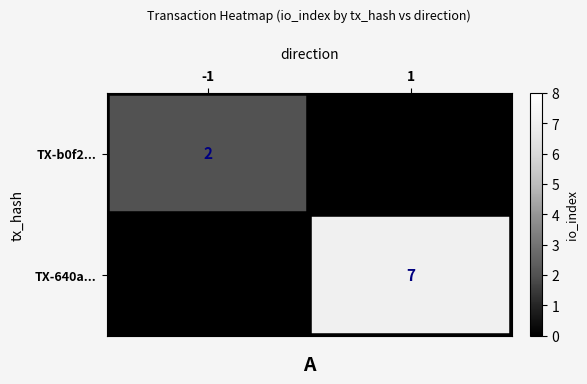

True or false: TX-640a... has a value of 2 at 1.

False